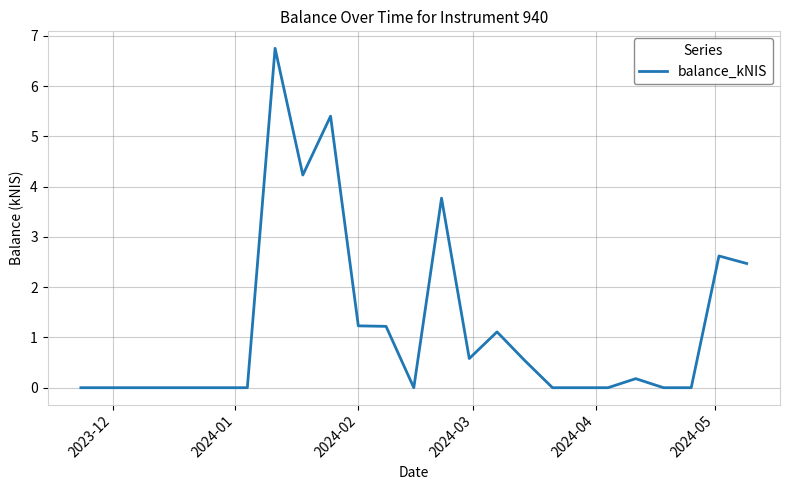

What is the difference between the maximum and minimum values?

6.8